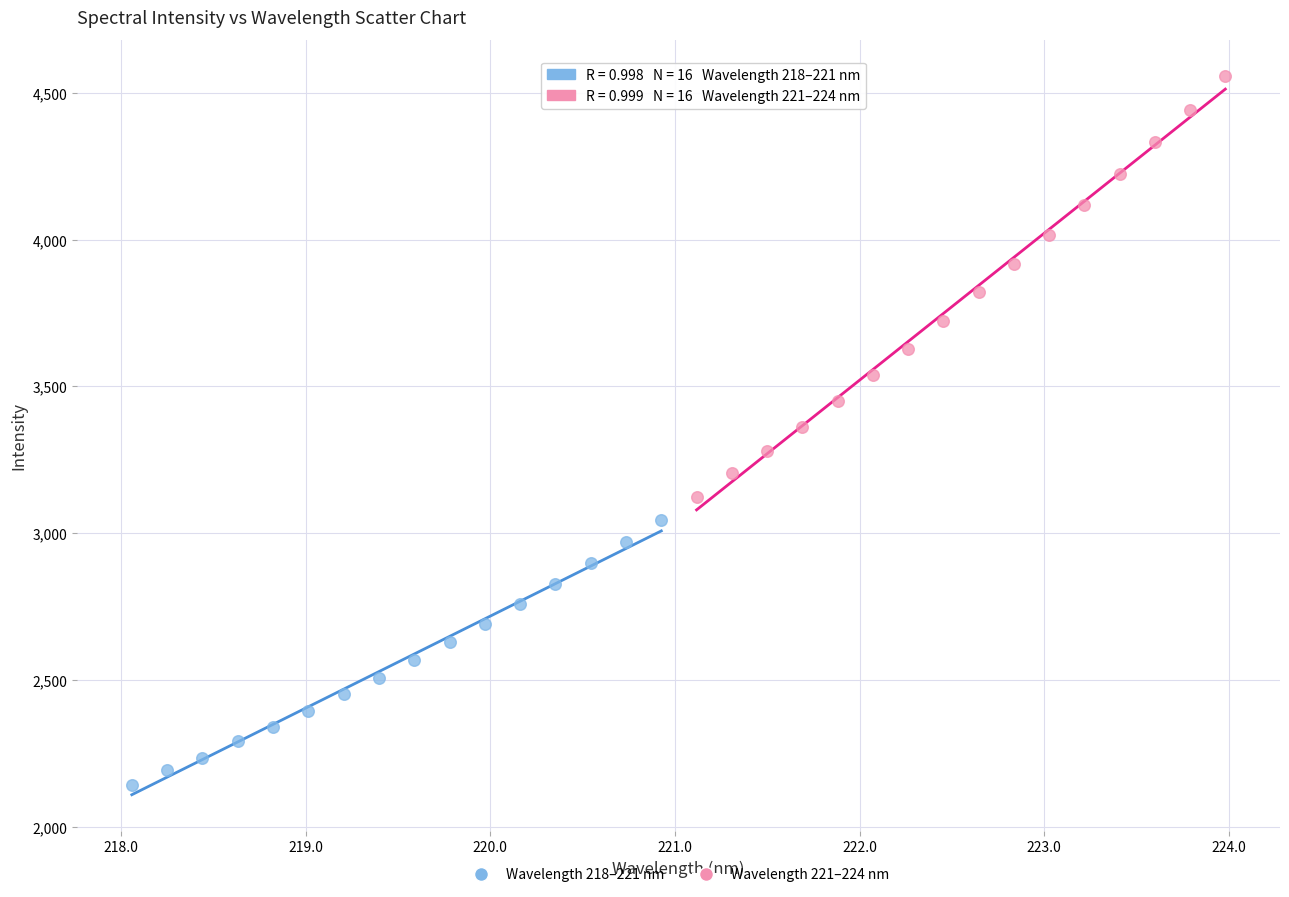

Which series has the largest Y range (max minus min)?

Wavelength 221–224 nm